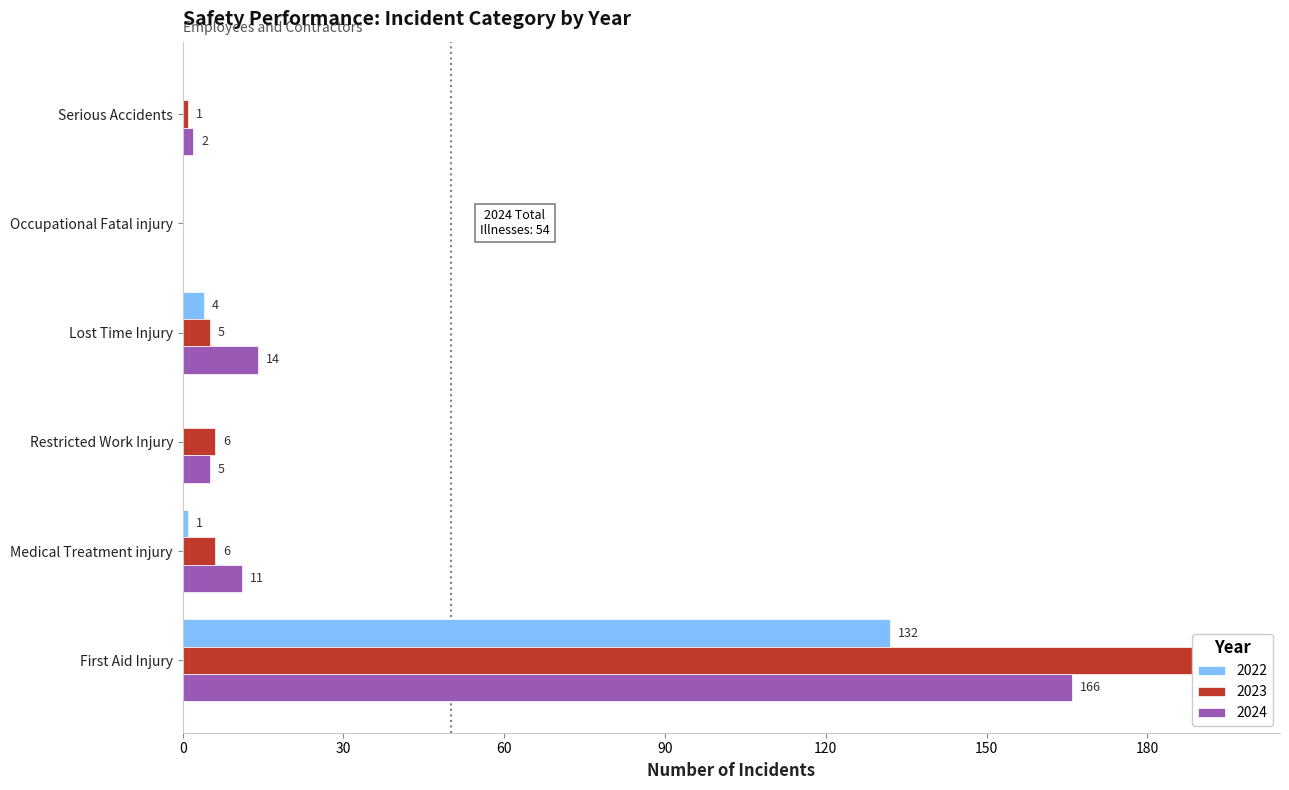

Is the value of 2023 at Serious Accidents greater than the value of 2022 at Occupational Fatal injury?

Yes